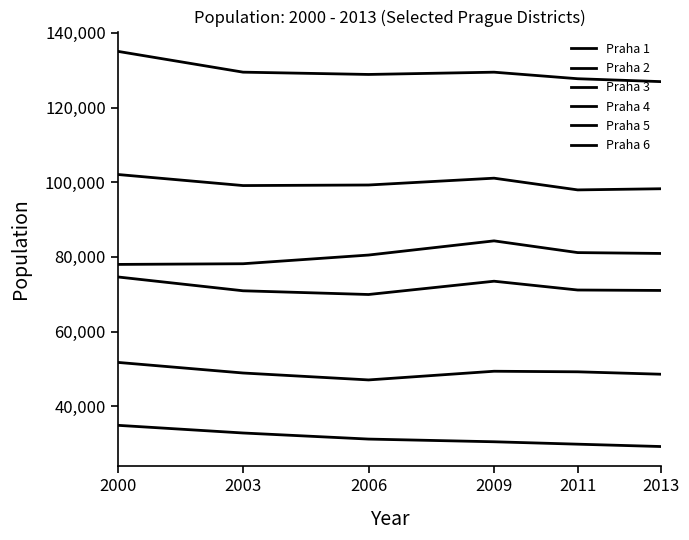

What is the sum of all Praha 1 values?

188570